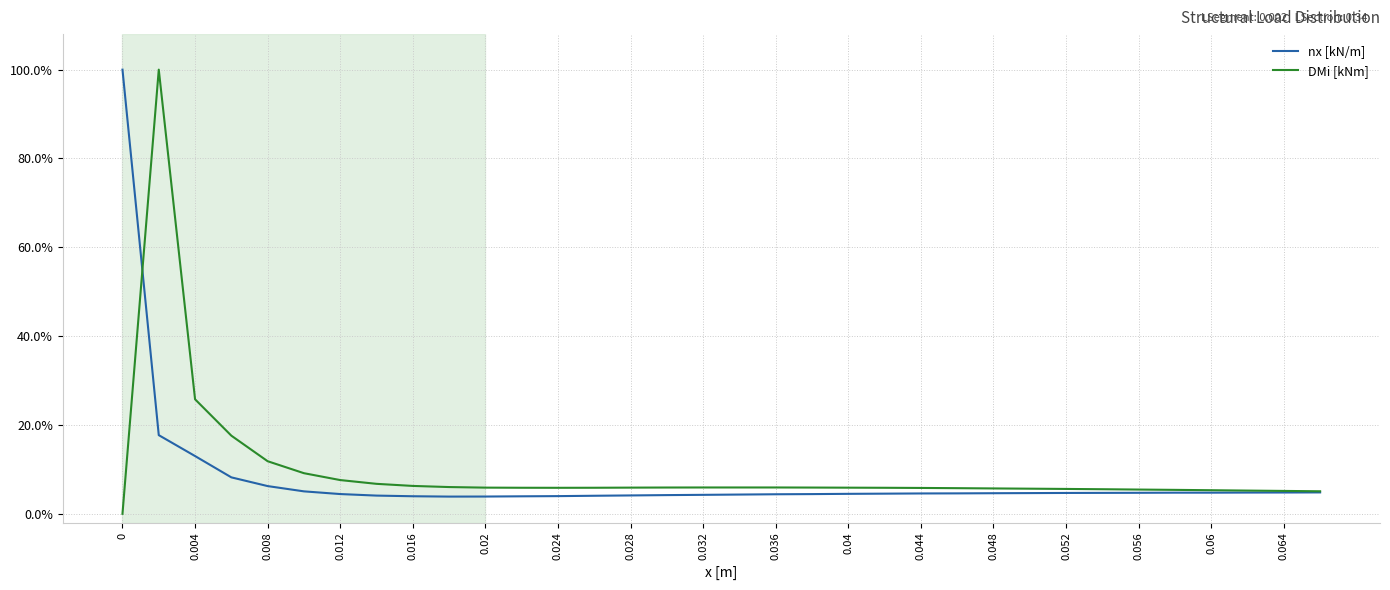

Is this an area chart (filled region under the line)?

No